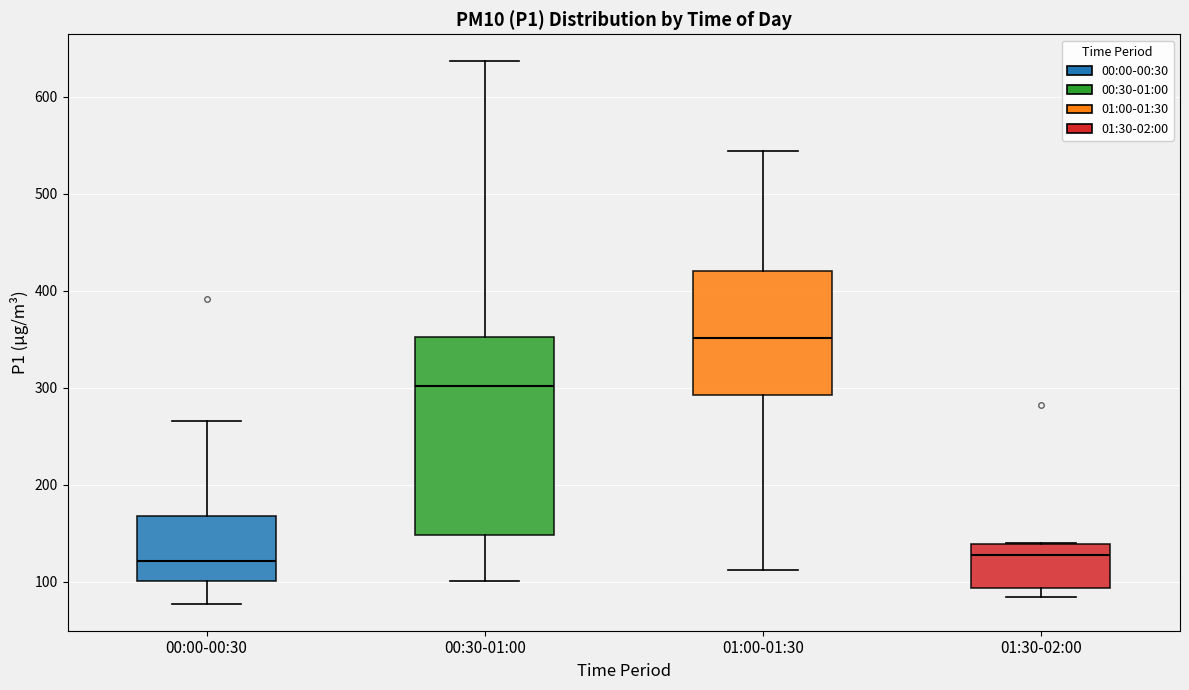

Where is the upper edge of the box for 00:30-01:00 on the y-axis? The values are not printed on the chart, so give them approximately, as read against the axis.

350